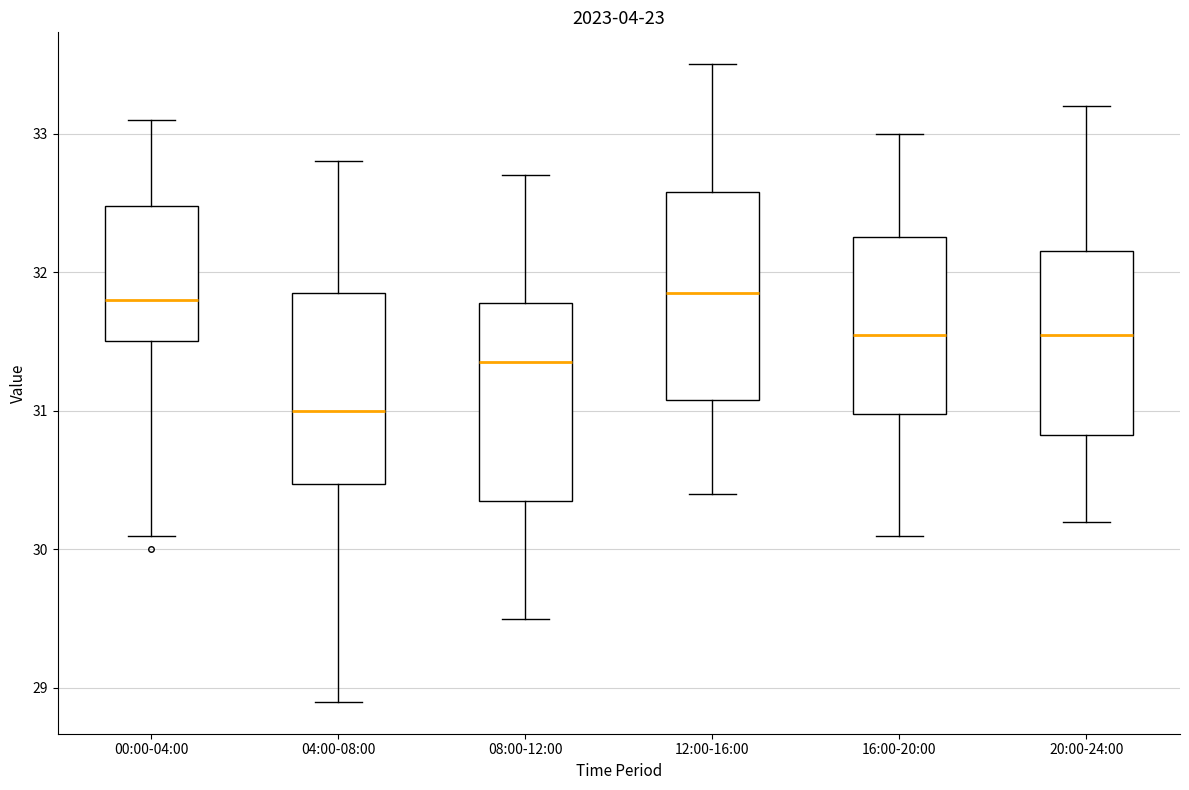

Reading left to right, read every box against the y-axis: the position of its median line, the range the box covers, and the ends of its whiskers. The values are not printed on the chart, so give them approximately, as read against the axis.

00:00-04:00: median 31.8, box 31.5 to 32.5, whiskers 30.1 to 33.1
04:00-08:00: median 31.0, box 30.5 to 31.9, whiskers 28.9 to 32.8
08:00-12:00: median 31.4, box 30.4 to 31.8, whiskers 29.5 to 32.7
12:00-16:00: median 31.9, box 31.1 to 32.6, whiskers 30.4 to 33.5
16:00-20:00: median 31.6, box 31.0 to 32.3, whiskers 30.1 to 33.0
20:00-24:00: median 31.6, box 30.8 to 32.2, whiskers 30.2 to 33.2